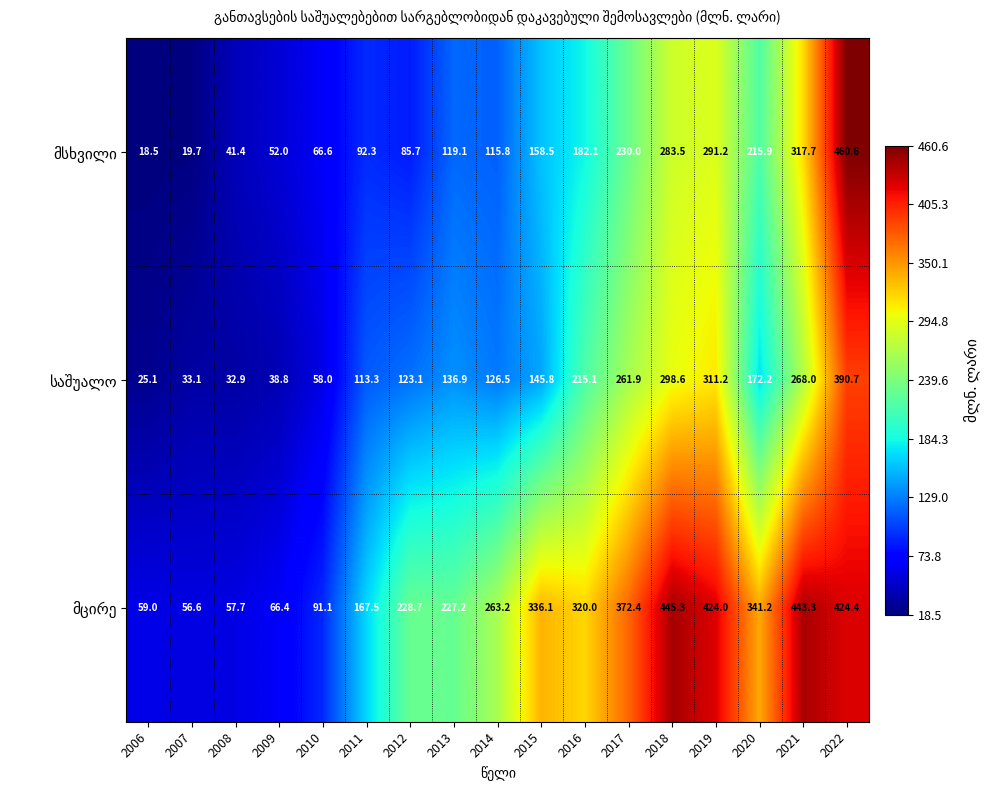

At how many categories does at least one series exceed 388?

4